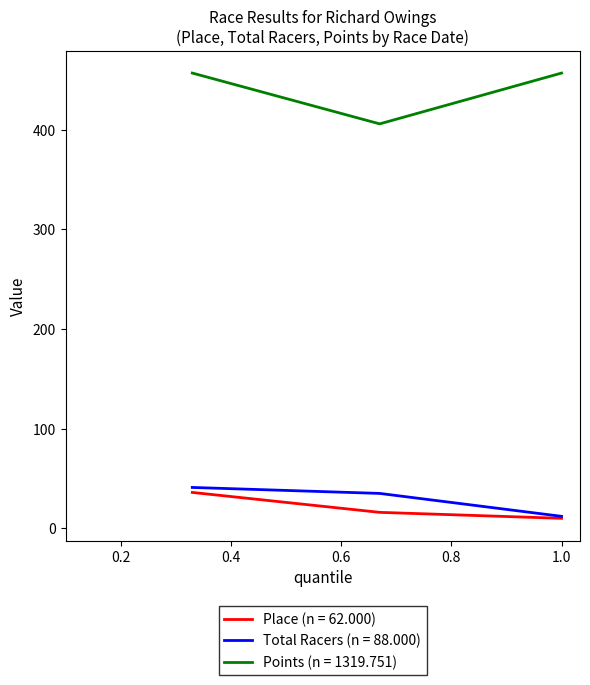

What is the minimum value shown in the chart?

10.0